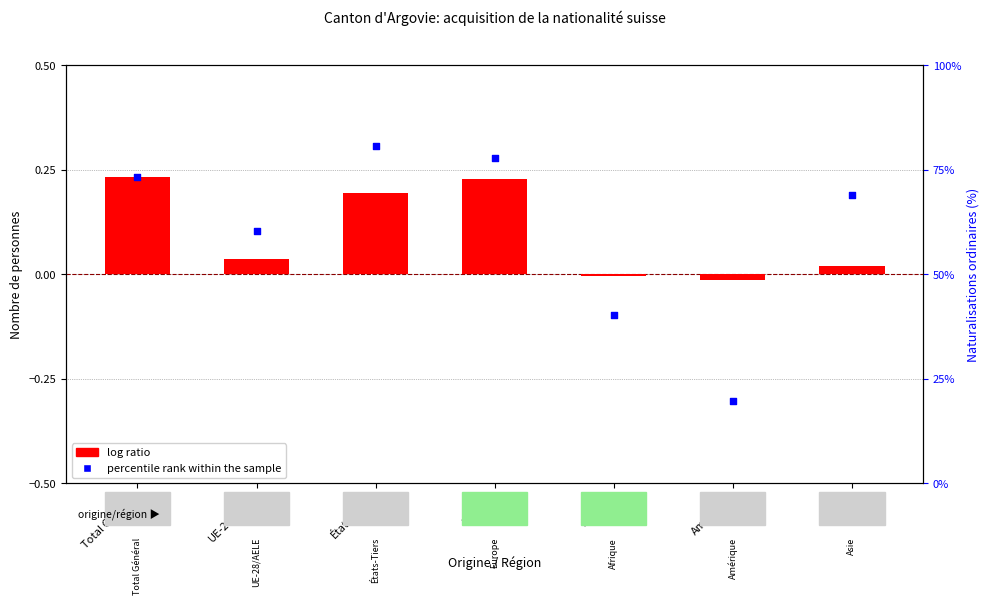

Which series has the widest spread of Y values?

percentile rank within the sample